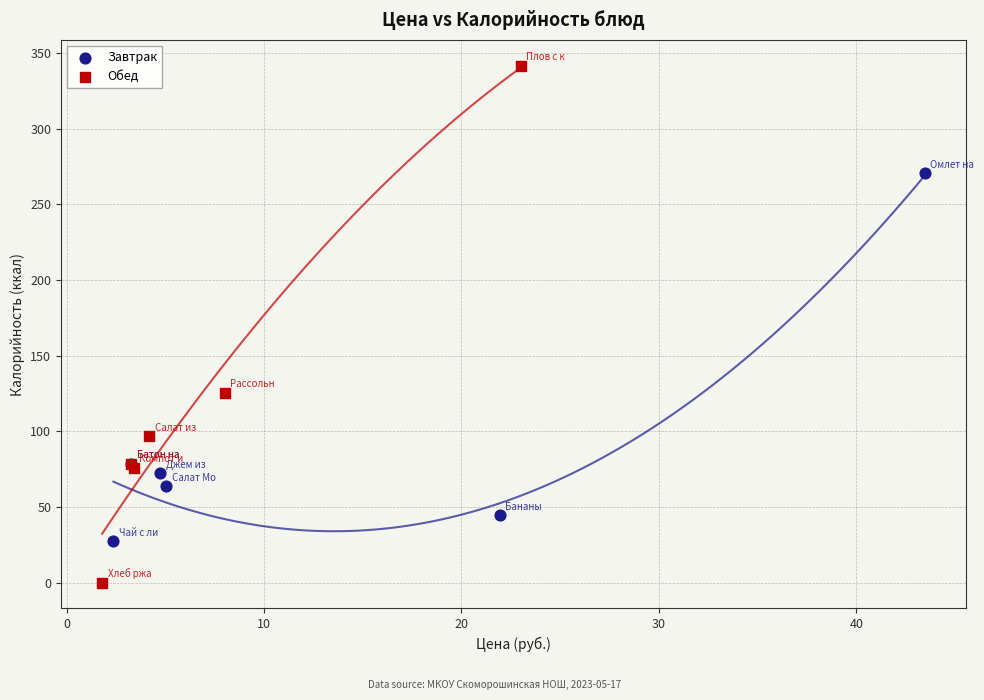

What are all the series names shown in the legend?

Завтрак, Обед